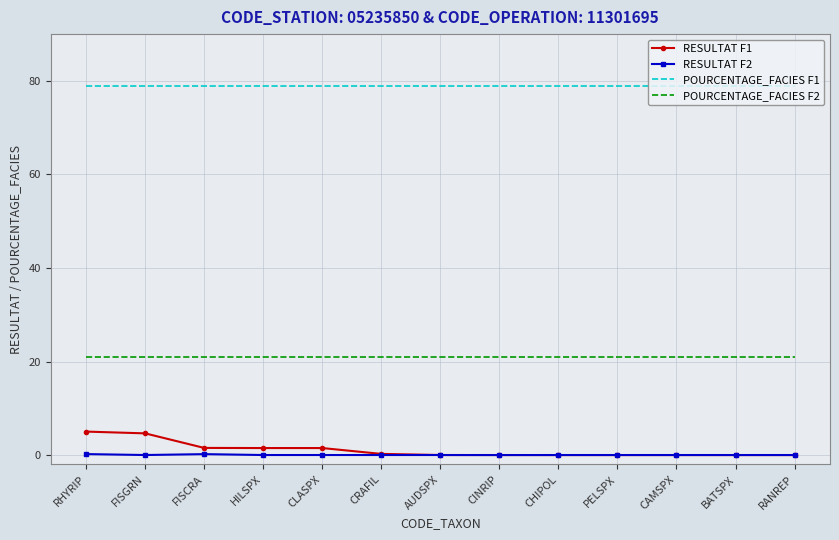

Which series has the widest spread of values?

RESULTAT F1